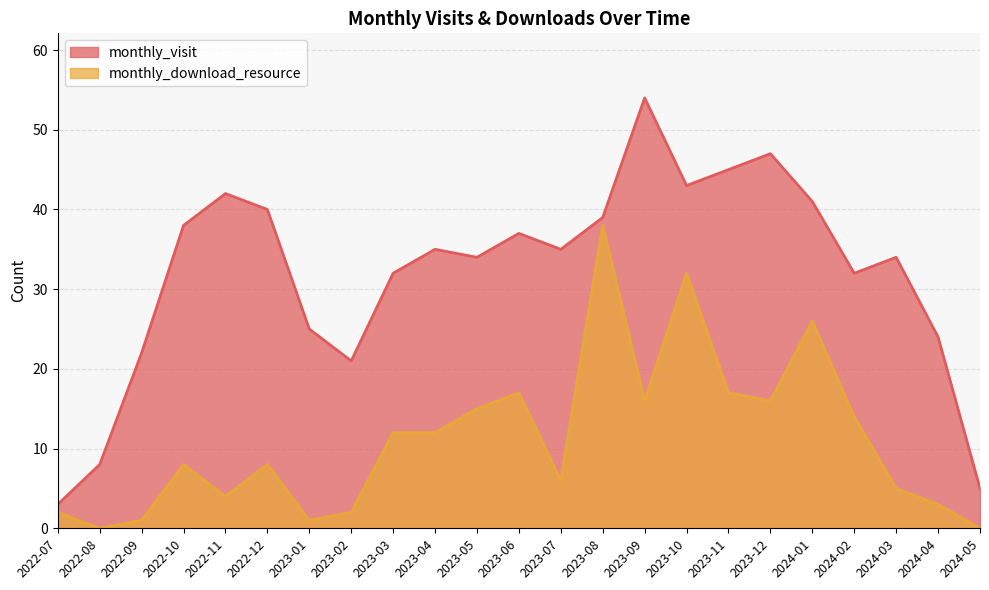

In monthly_download_resource, how many points are lower than both neighbors (excluding endpoints)?

6